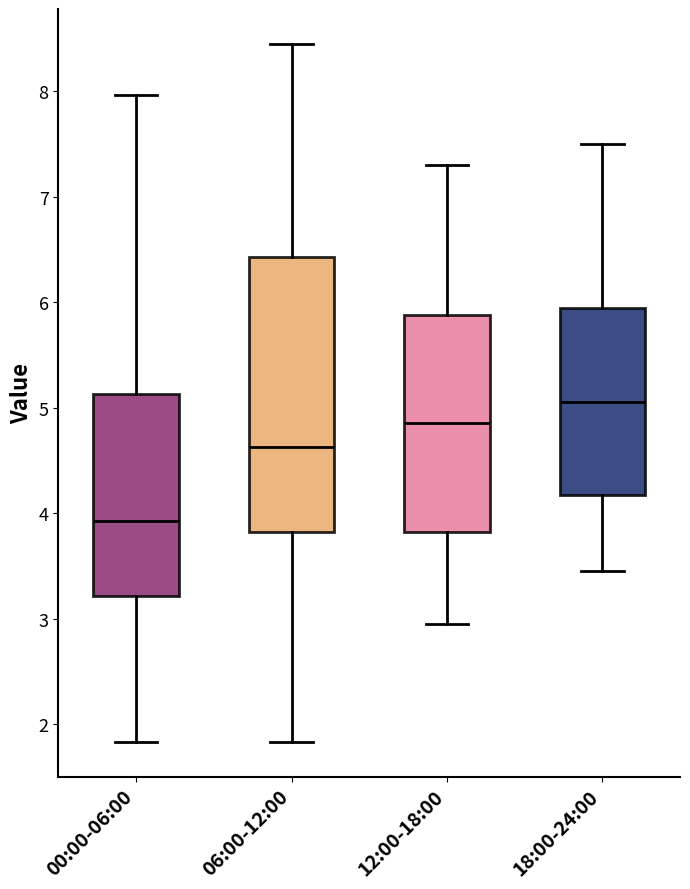

Which box's median line is the highest?

18:00-24:00